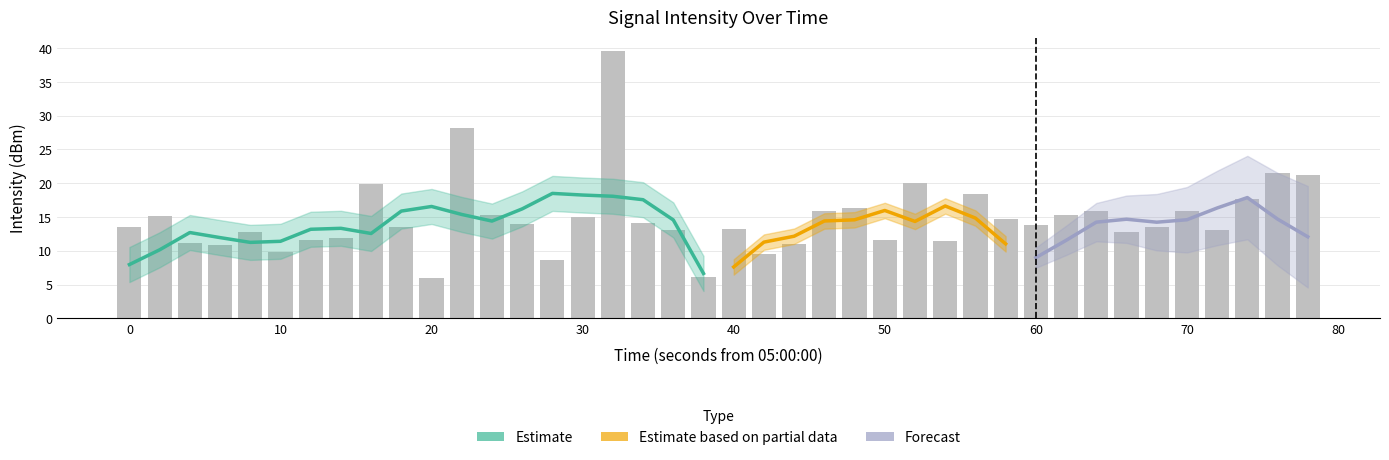

What is the minimum value shown in the chart?

5.9